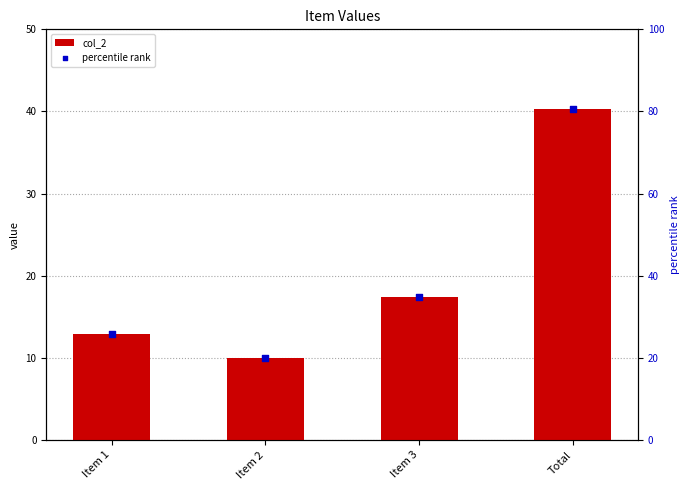

Is the value of percentile rank at Item 2 greater than the value of col_2 at Item 2?

Yes